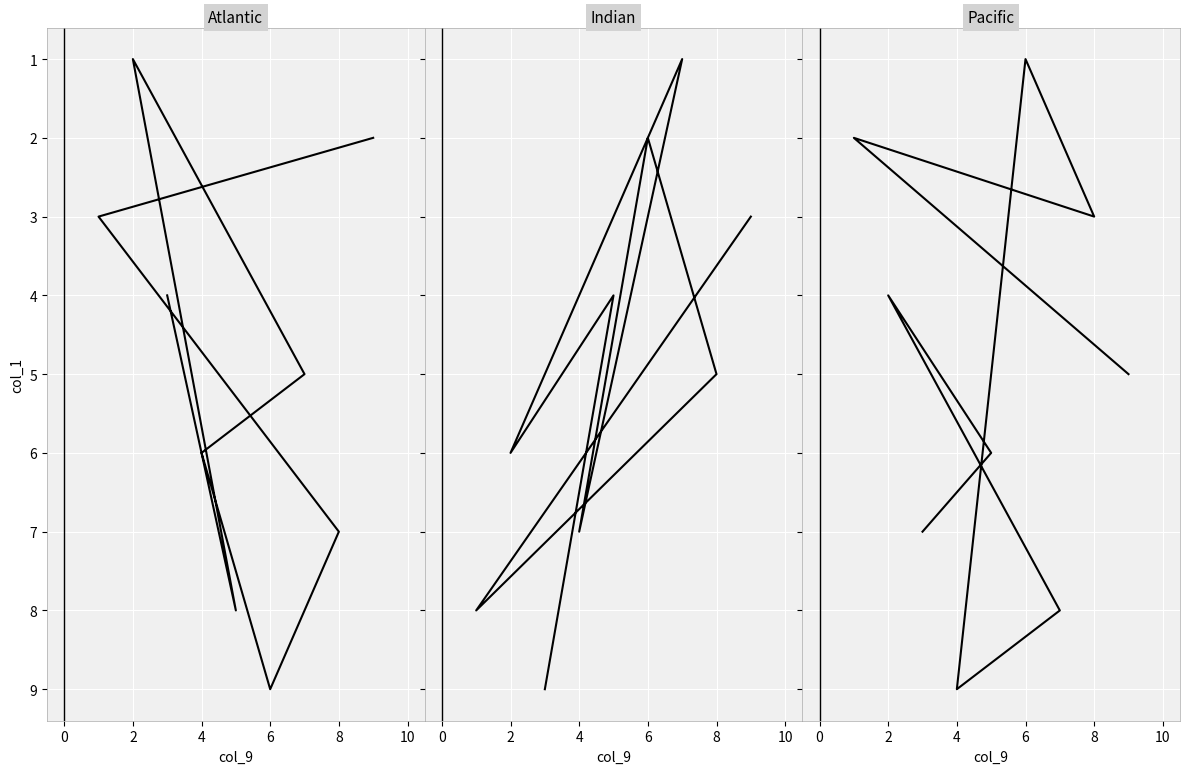

Is this an area chart (filled region under the line)?

No